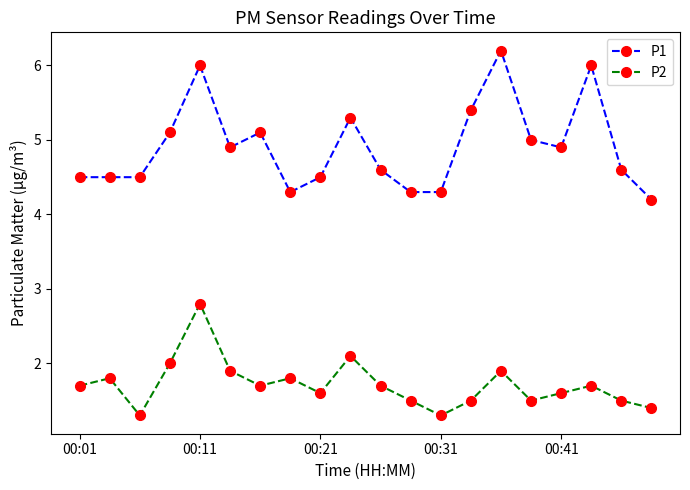

True or false: P2 has more than 1 interior local peaks.

True